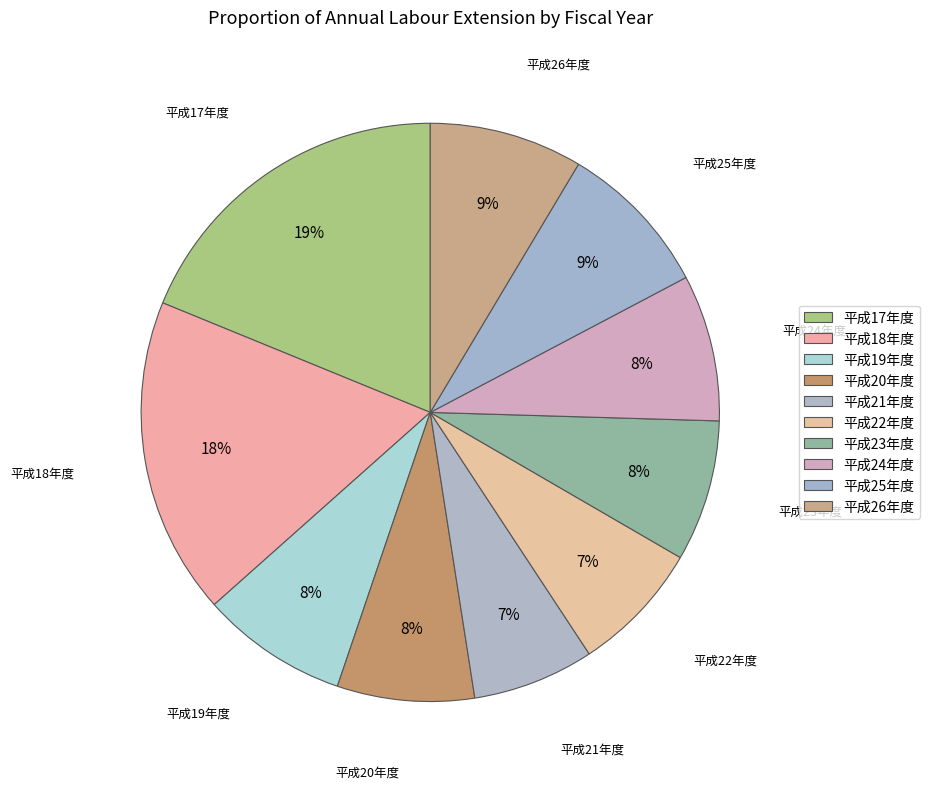

How many slices are in this pie chart?

10